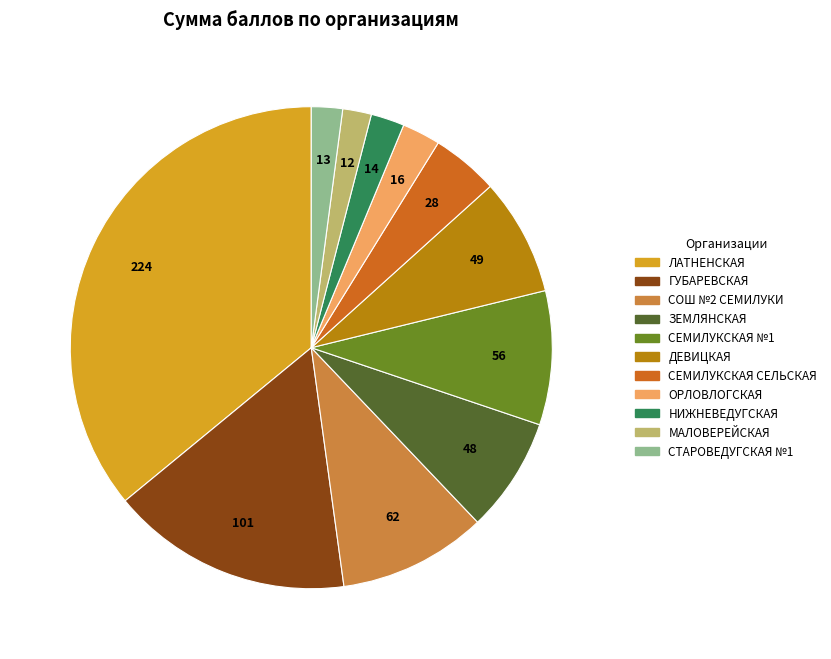

Is there any slice that represents more than half of the pie?

No